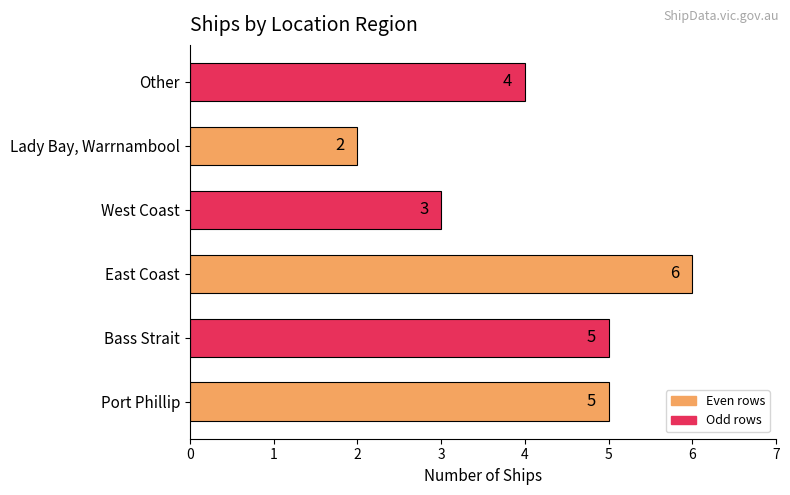

What is the change in value from Lady Bay, Warrnambool to Other?

+2